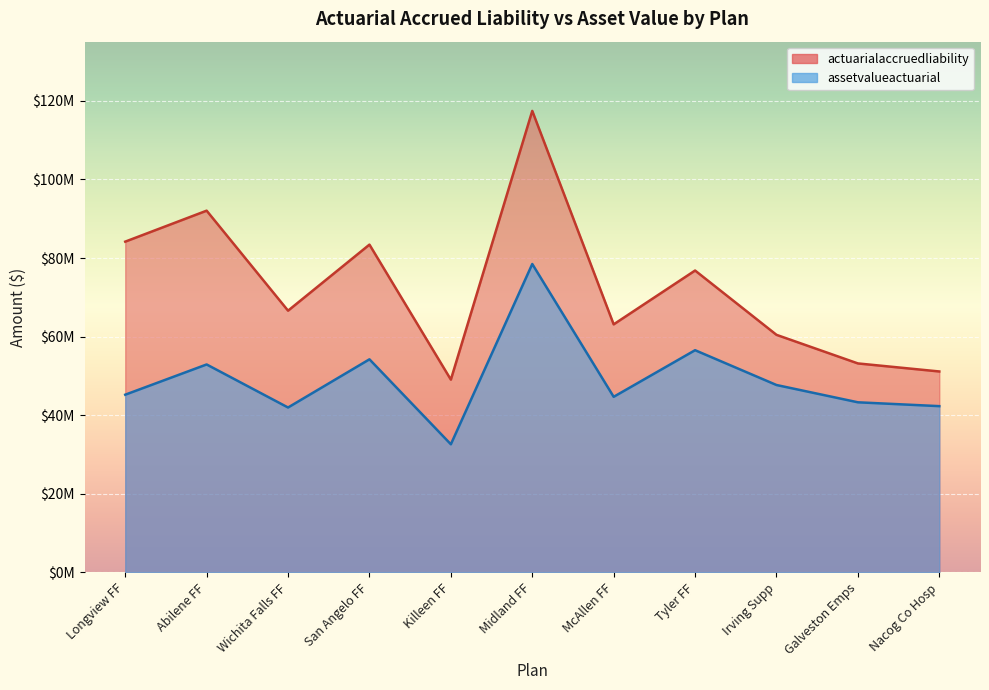

Rank the series by their maximum value, from lowest to highest.

assetvalueactuarial, actuarialaccruedliability